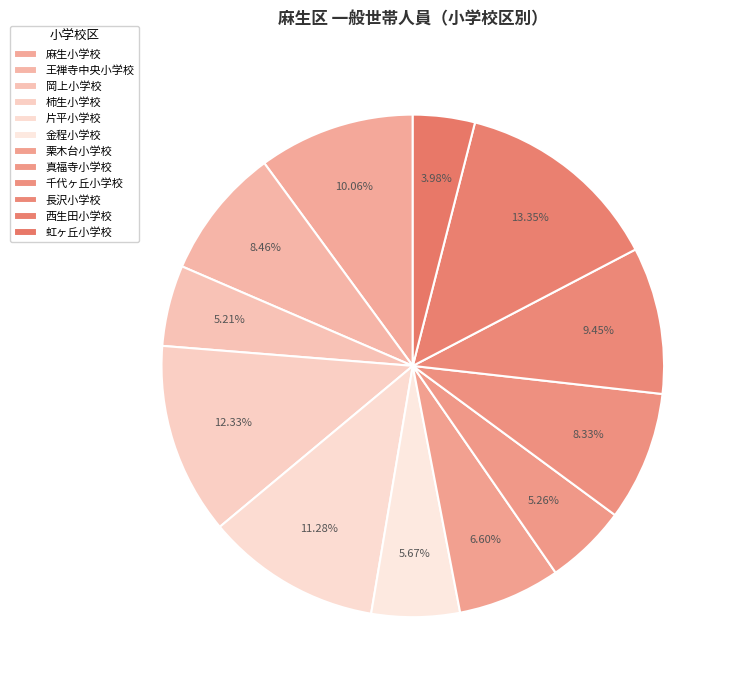

To the nearest percent, what is the difference between the 栗木台小学校 and 長沢小学校 slice percentages?

3%